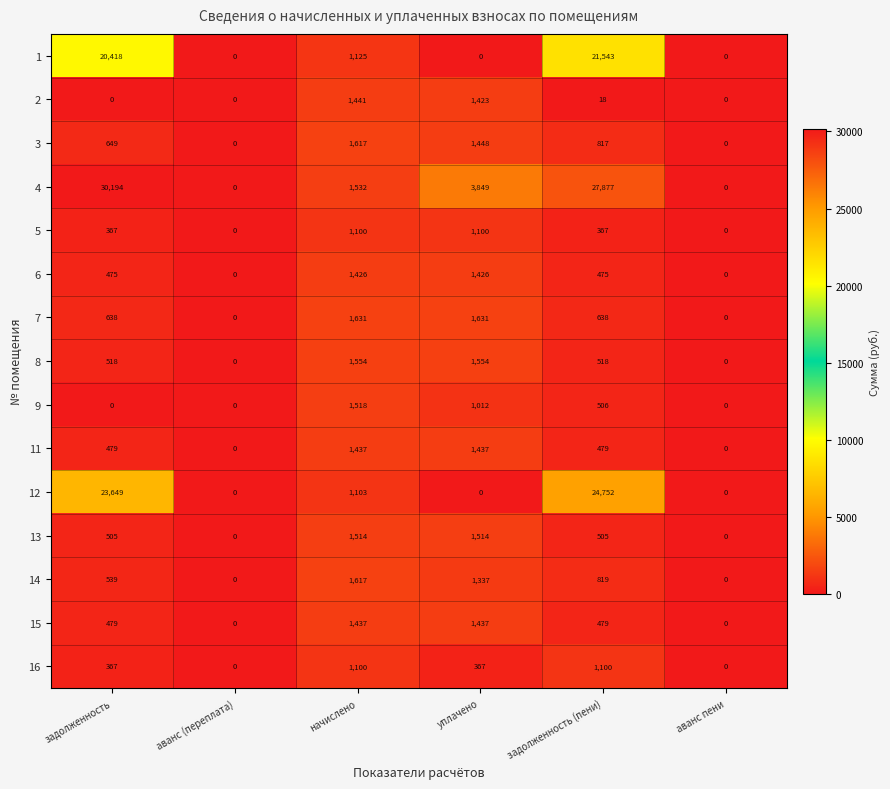

At which category is the sum across all series the highest?

задолженность (пени)